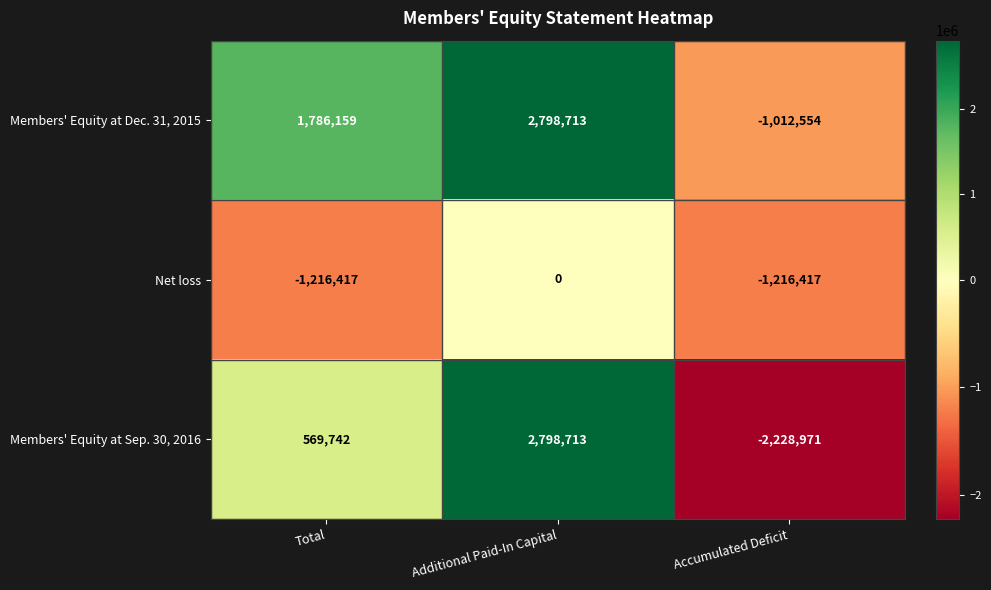

At which category does the chart reach its peak across all series?

Additional Paid-In Capital